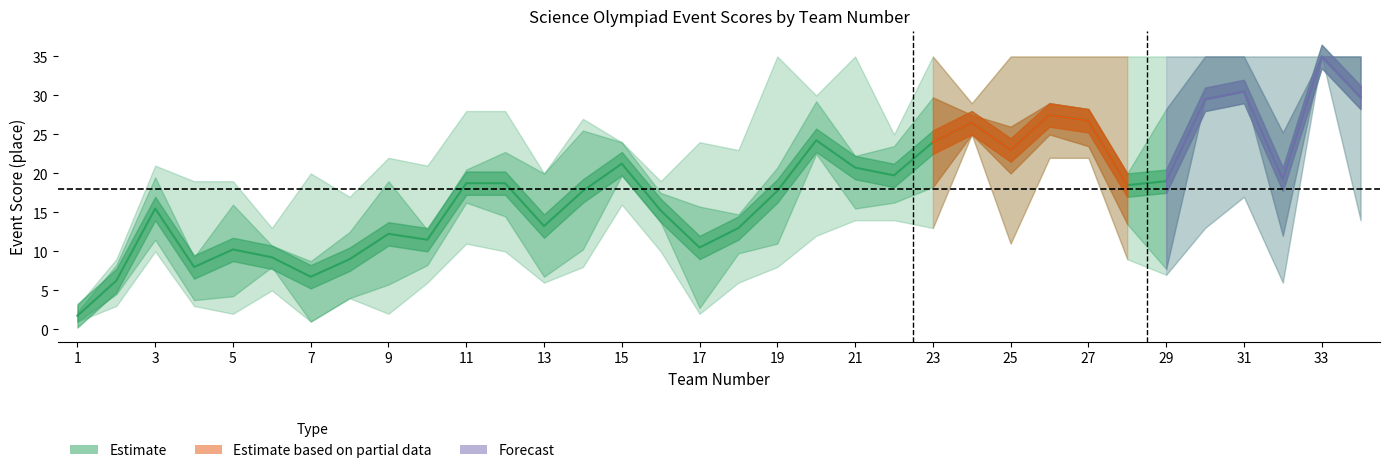

At which category does the chart reach its minimum across all series?

1